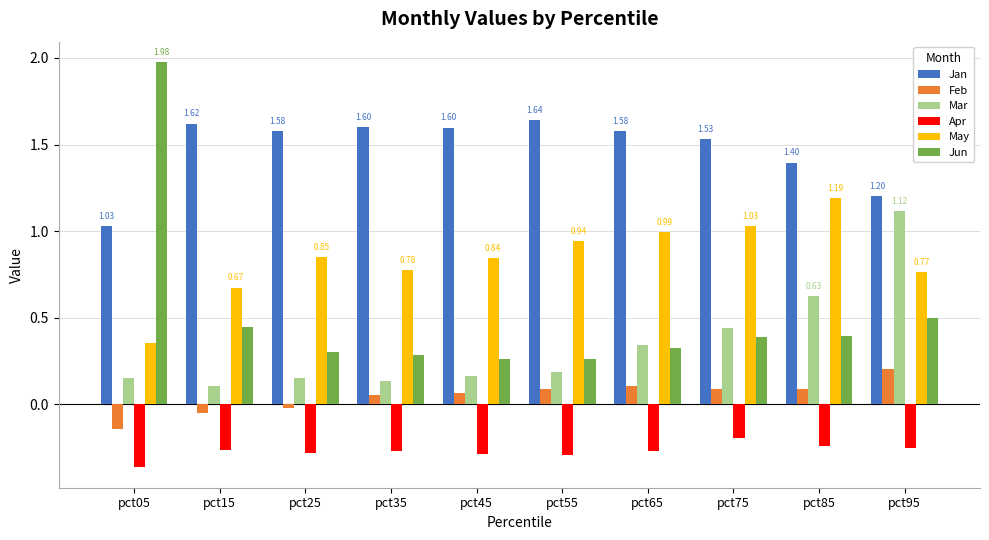

The value of Feb at pct95 is 0.3. True or false?

False